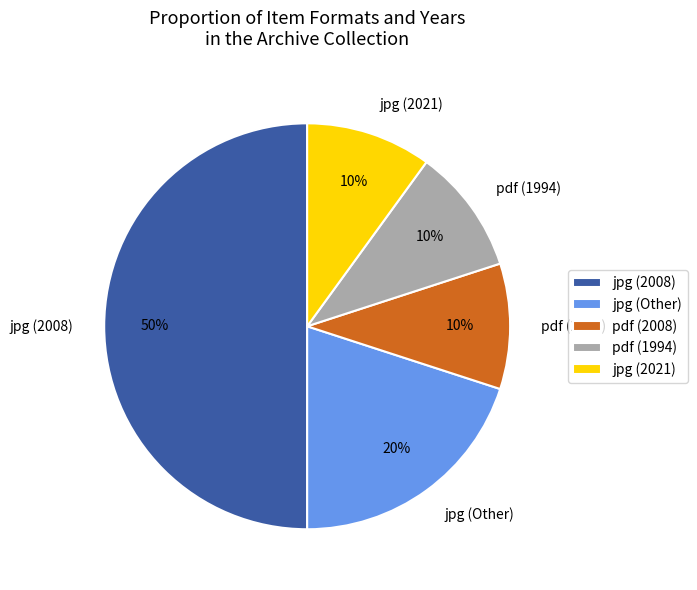

Do pdf (1994) and jpg (Other) together represent more than half of the pie?

No